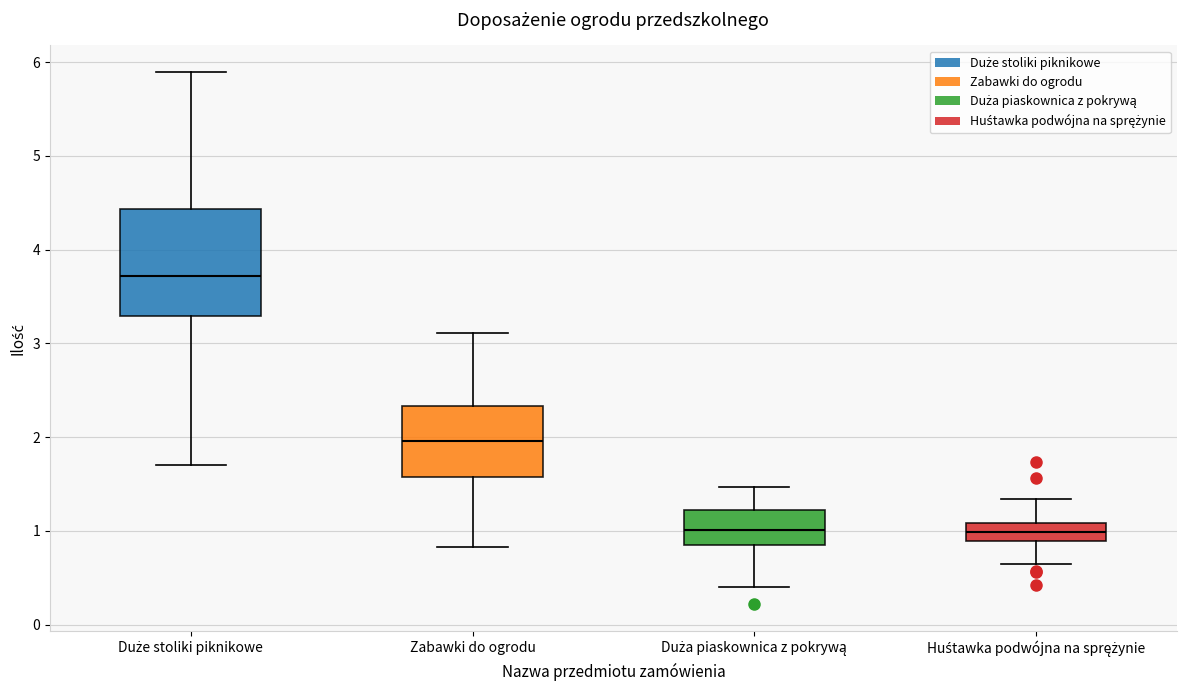

Which box's median line is the highest?

Duże stoliki piknikowe